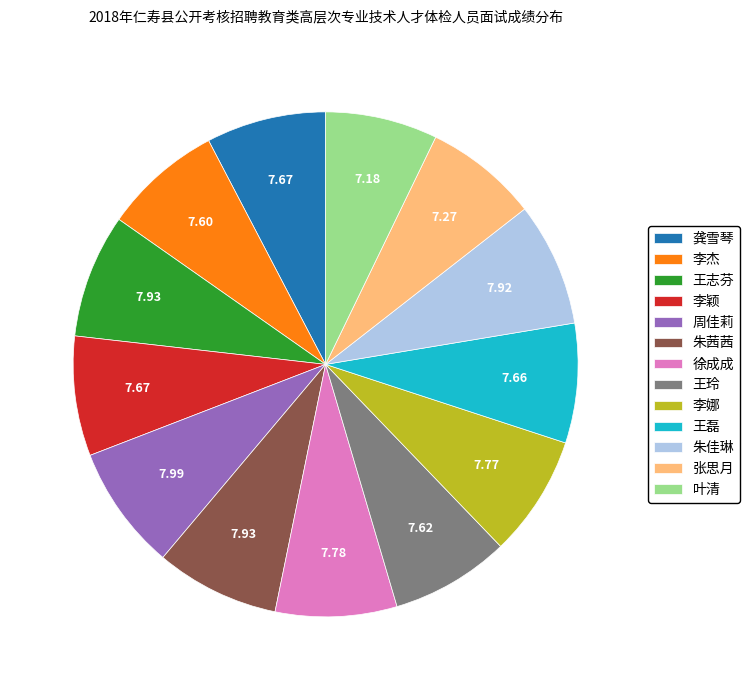

Is it true that 李颖 is 21% of the pie?

False